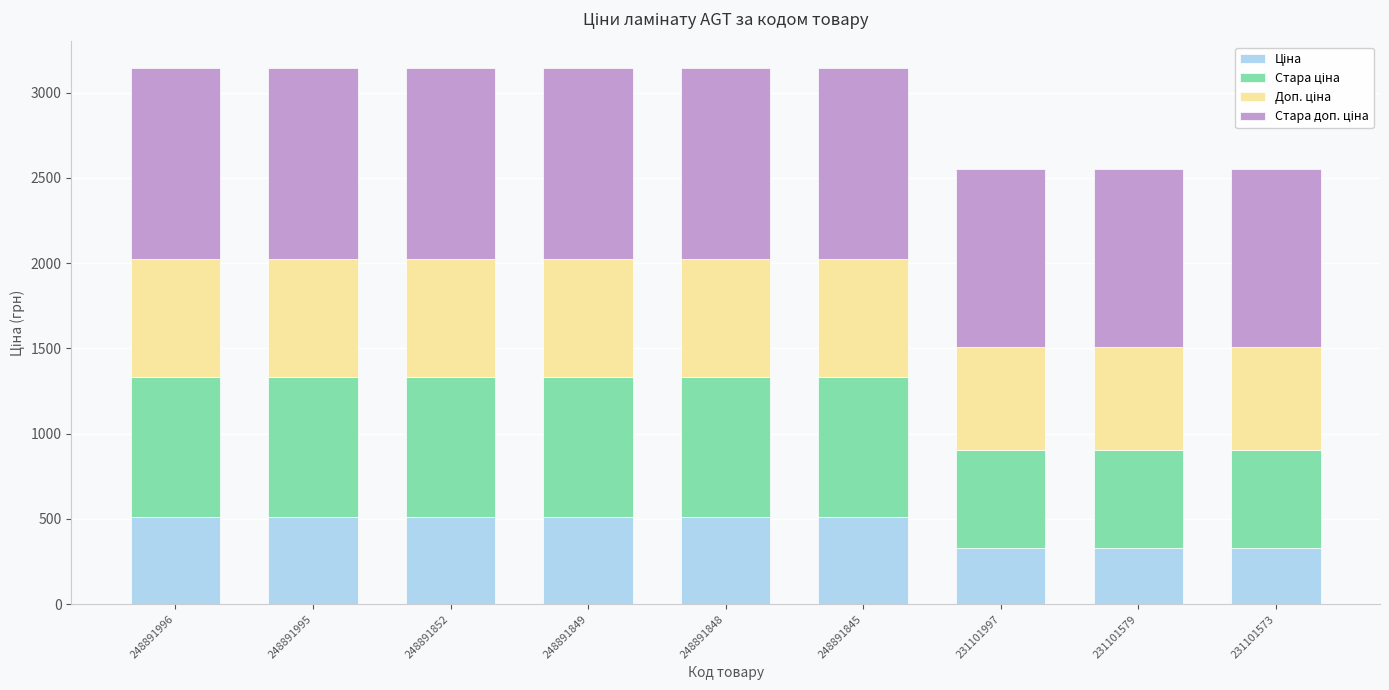

How many data points does each series have?

9